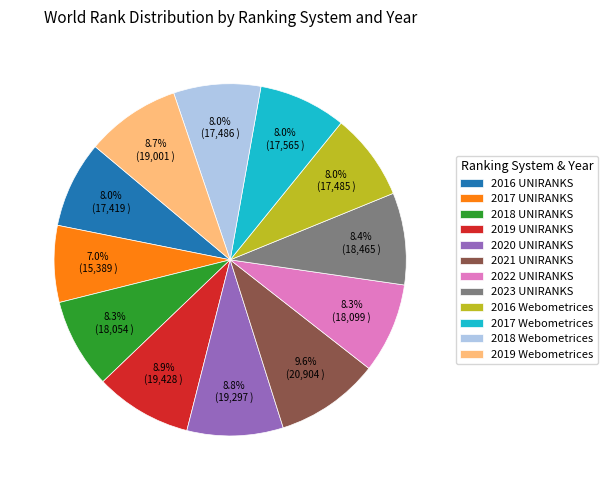

Approximately how many times larger is the value at 2023 UNIRANKS compared to 2017 UNIRANKS?

1.2